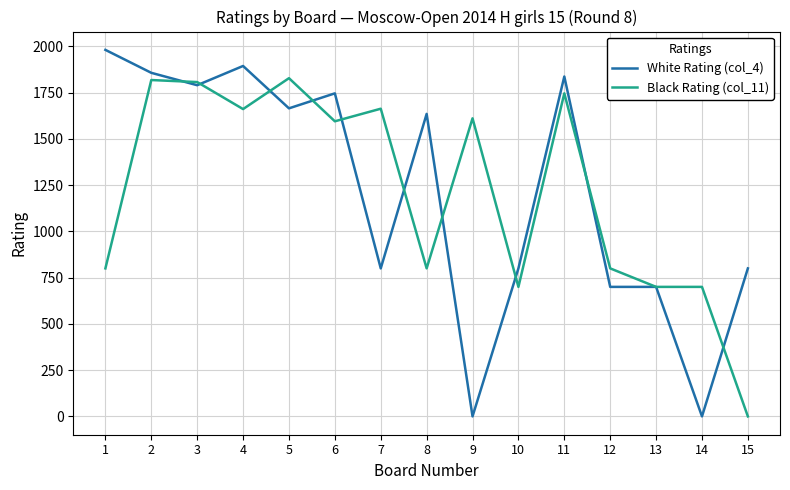

Which series changed the most between 9 and 14?

Black Rating (col_11)